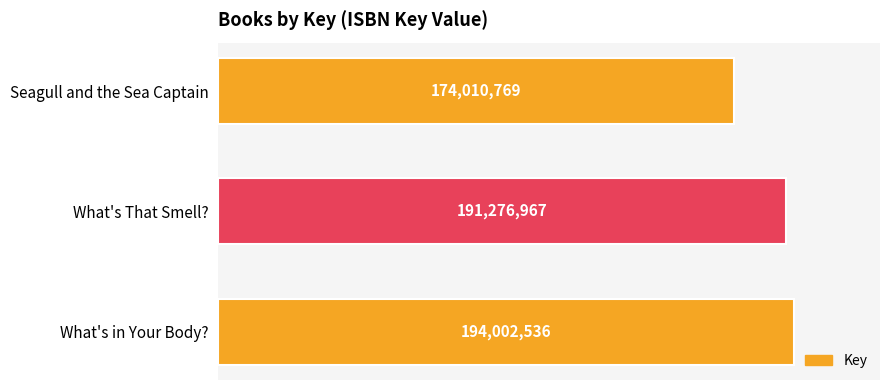

Are the bars horizontal?

Yes